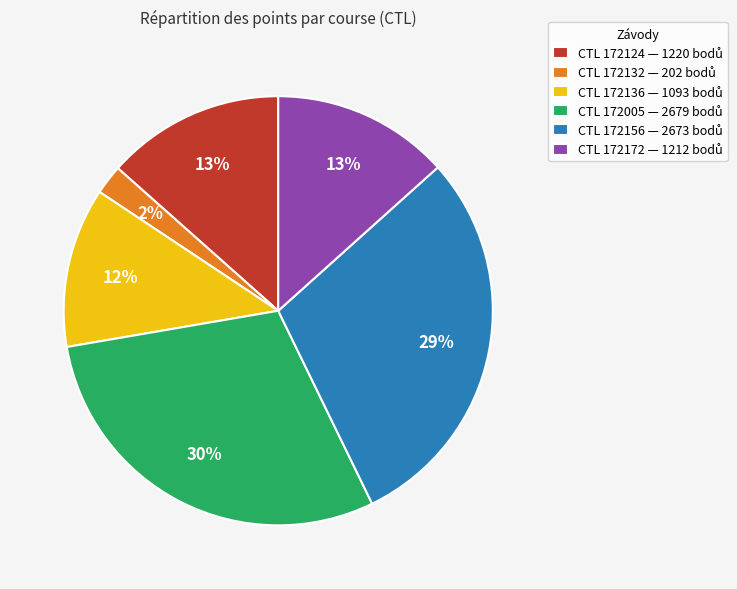

Is there a majority slice in this chart?

No